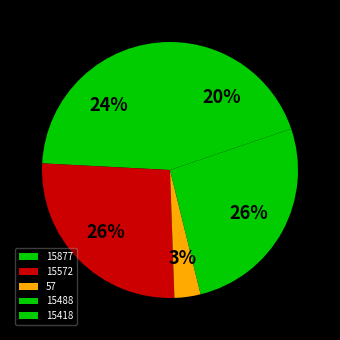

To the nearest percent, what is the combined percentage of 15418 and 15572?

46%